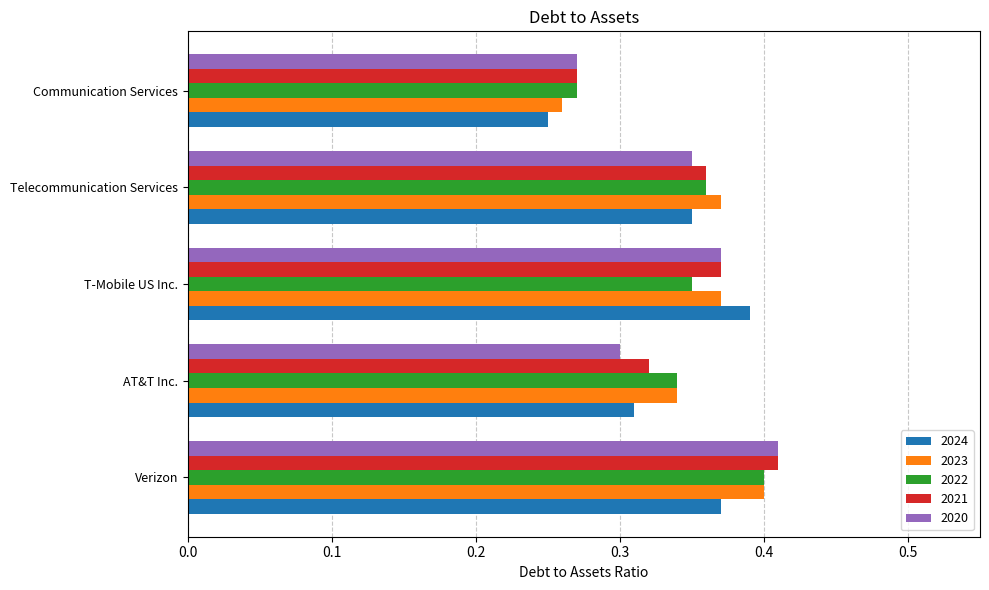

Rank the categories by 2024 value from highest to lowest.

T-Mobile US Inc., Verizon, Telecommunication Services, AT&T Inc., Communication Services